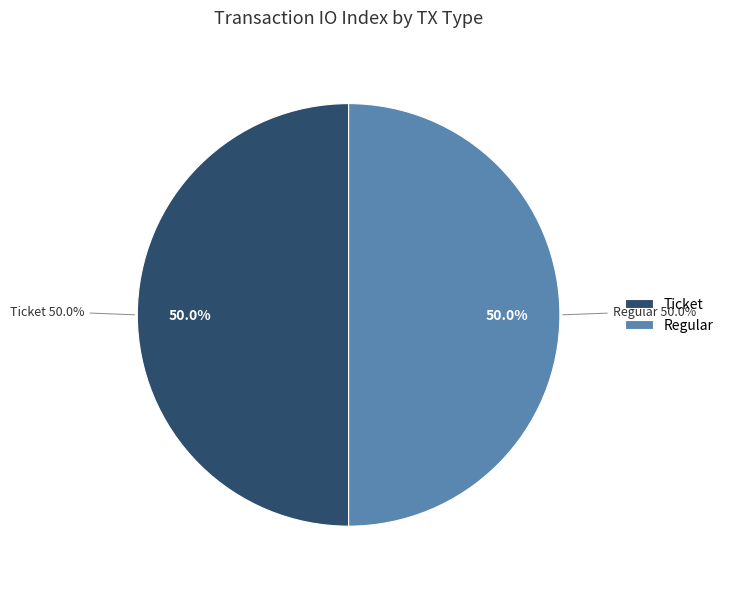

How many slices are in this pie chart?

2